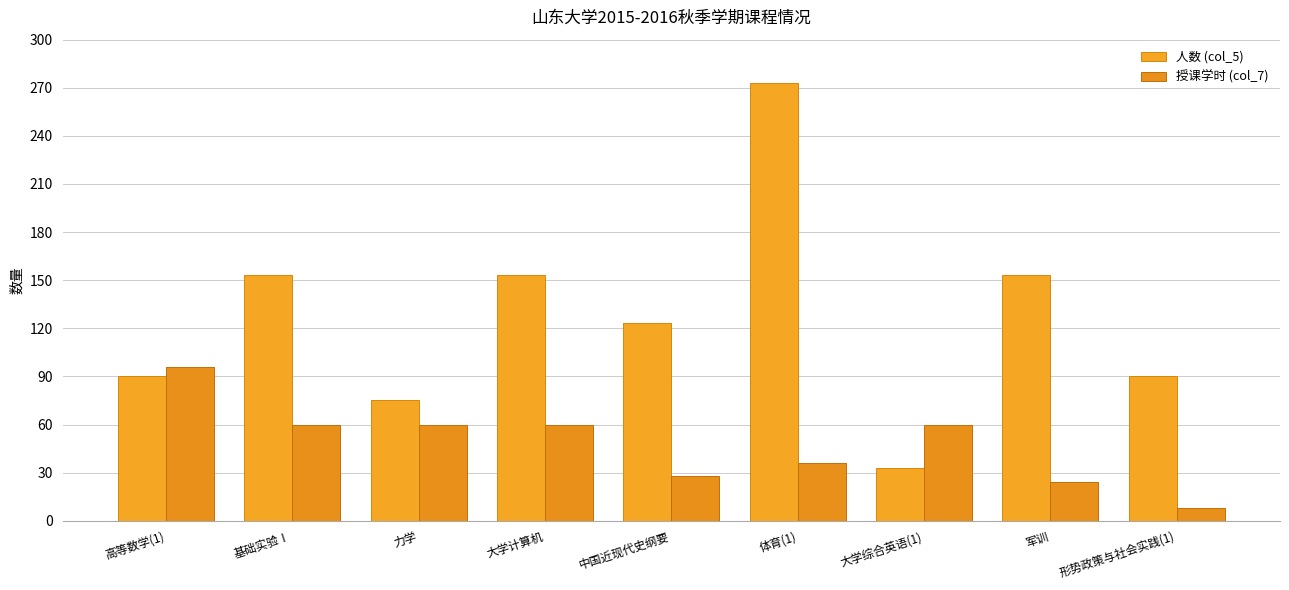

The 授课学时 (col_7) series shows 48 at 体育(1). True or false?

False